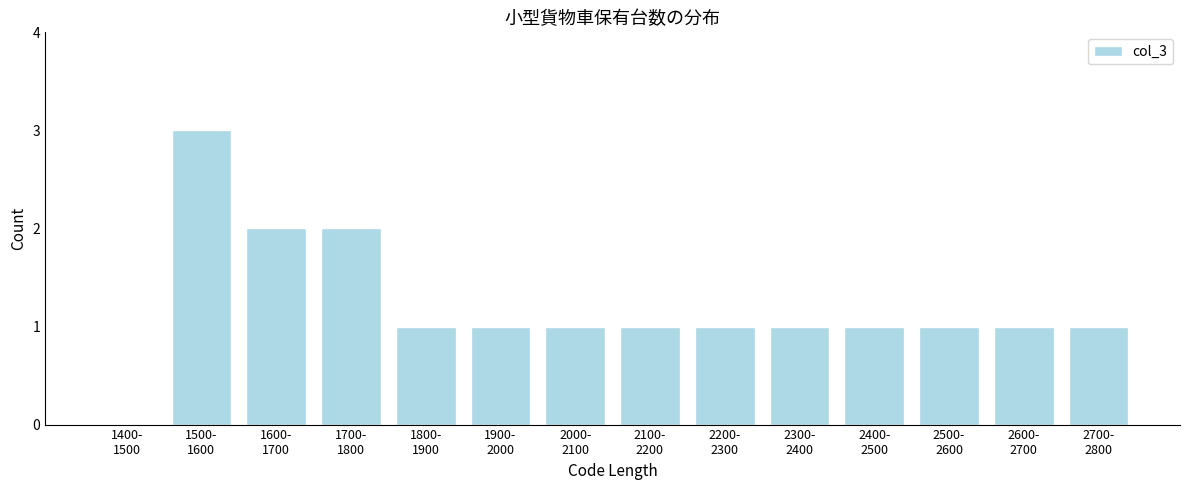

What is the maximum value shown in the chart?

3